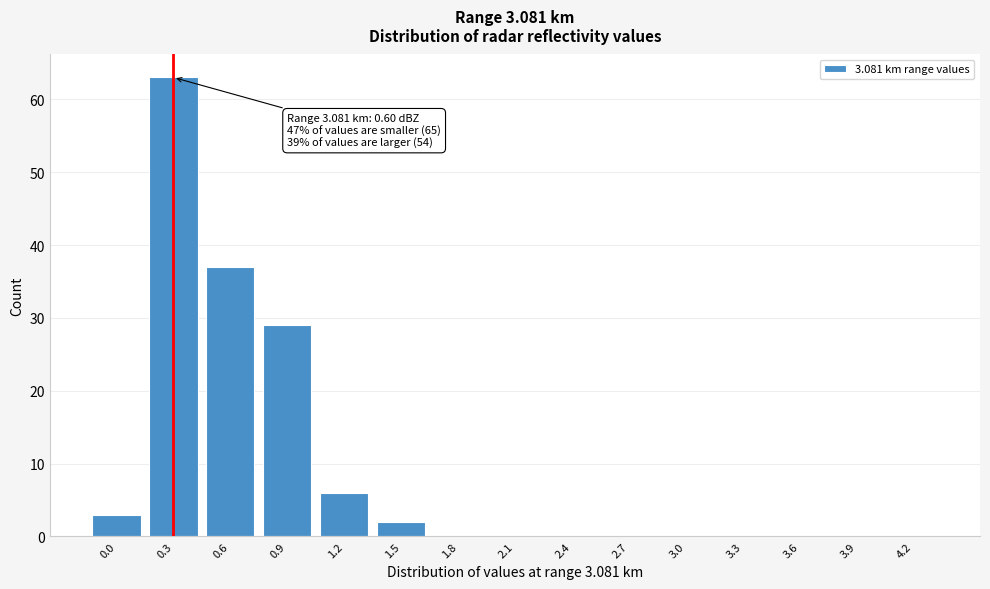

Reading left to right, transcribe all the data shown in this chart.

0.0=3	0.3=63	0.6=37	0.9=29	1.2=6	1.5=2	1.8=0	2.1=0	2.4=0	2.7=0	3.0=0	3.3=0	3.6=0	3.9=0	4.2=0